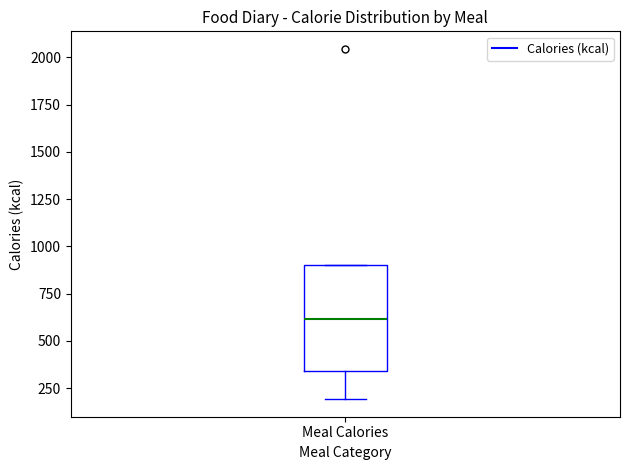

Transcribe this box plot: give where the median line is, the range the box spans, and where the two whiskers end, as read against the y-axis. The values are not printed on the chart, so give them approximately, as read against the axis.

median 600, box 350 to 900, whiskers 200 to 900